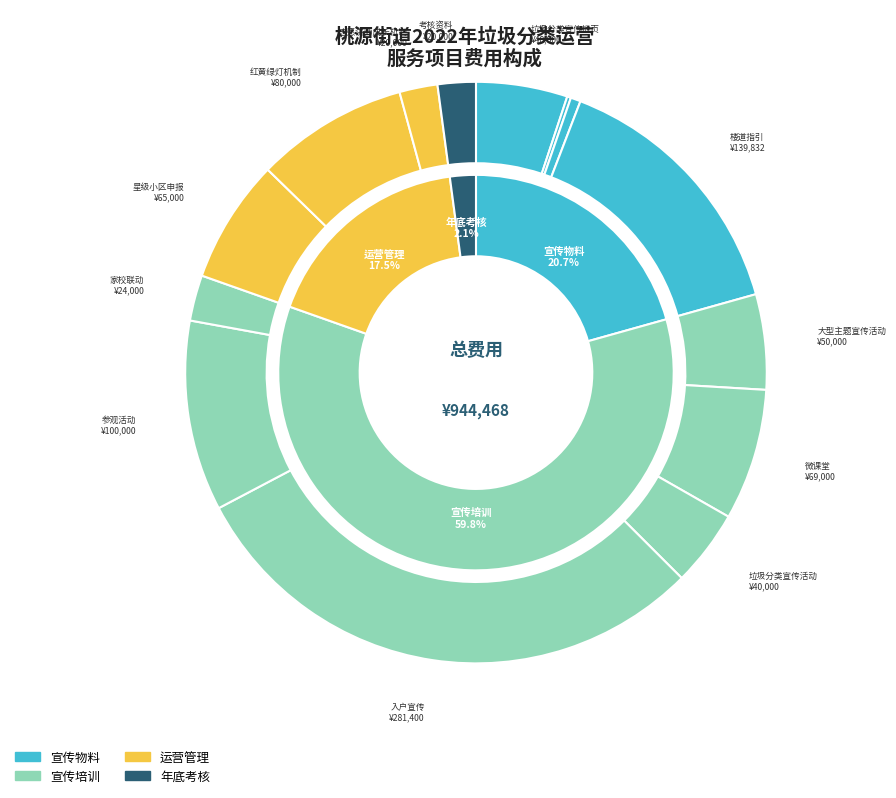

The 志愿讲师成长机制 slice represents 1% of the pie. True or false?

False